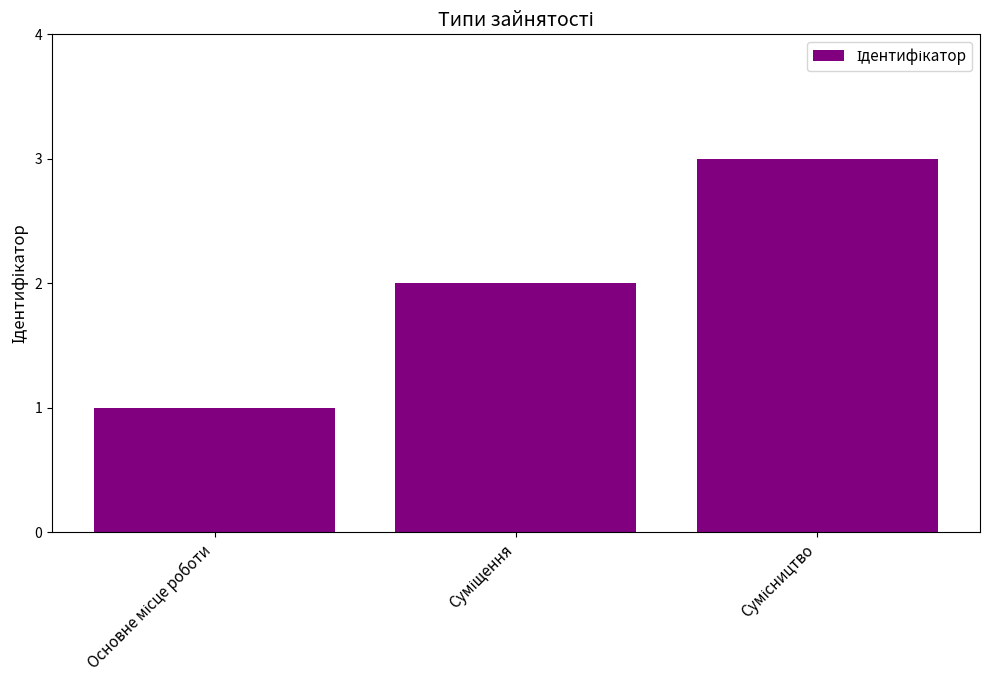

What is the maximum value shown in the chart?

3